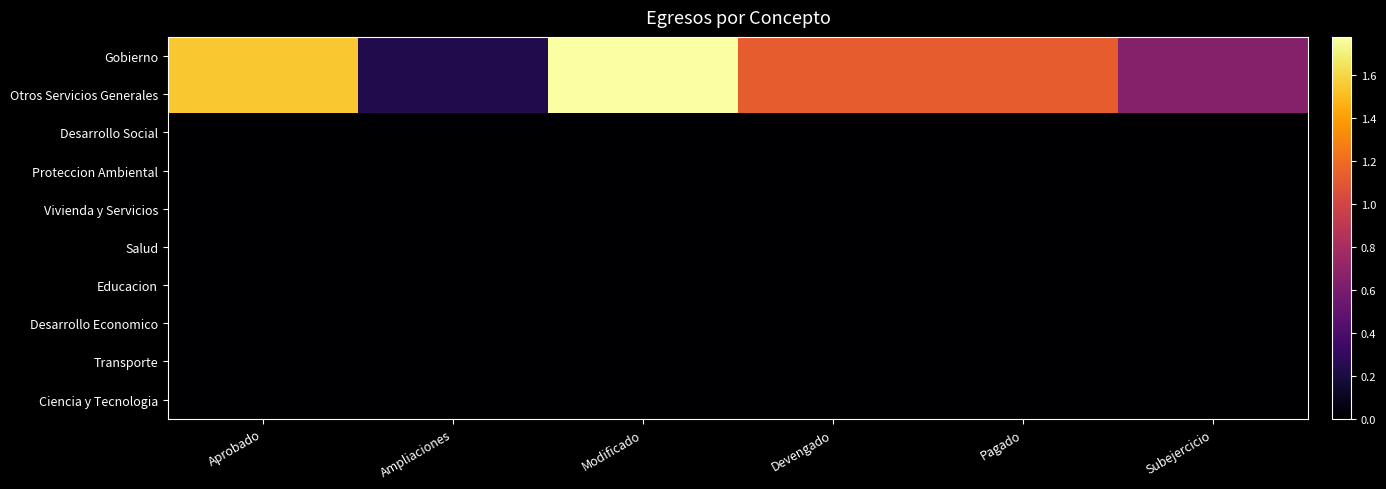

Which has a higher value, Modificado or Pagado?

Modificado